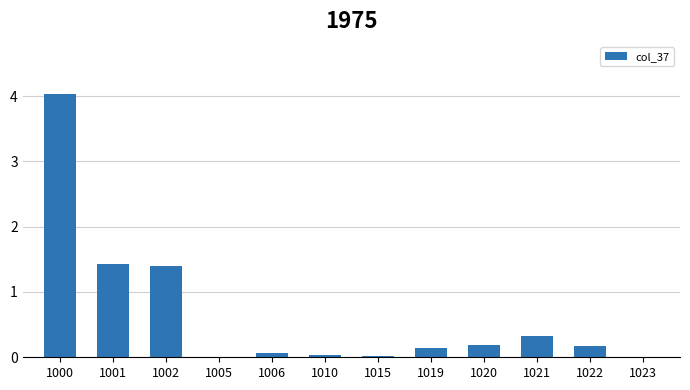

What is the sum of the values at 1021 and 1002?

1.7